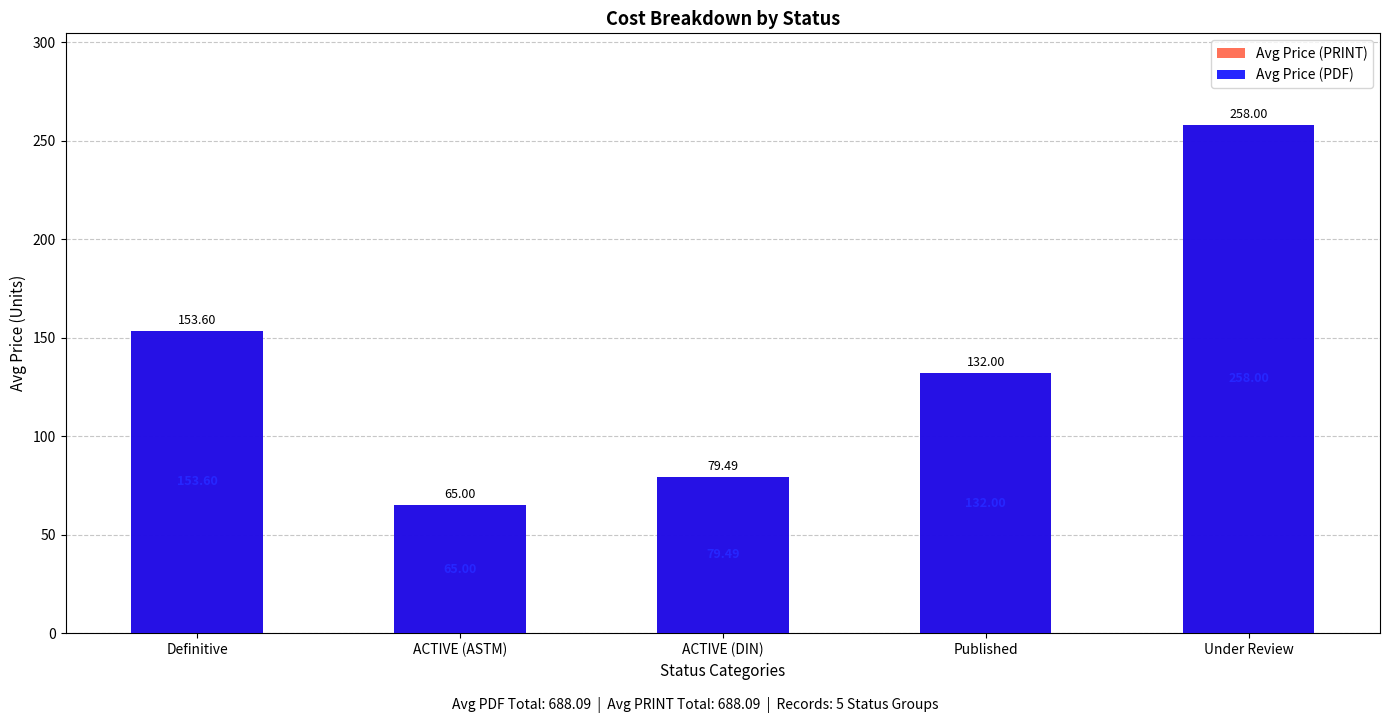

What is the greatest value displayed?

258.0